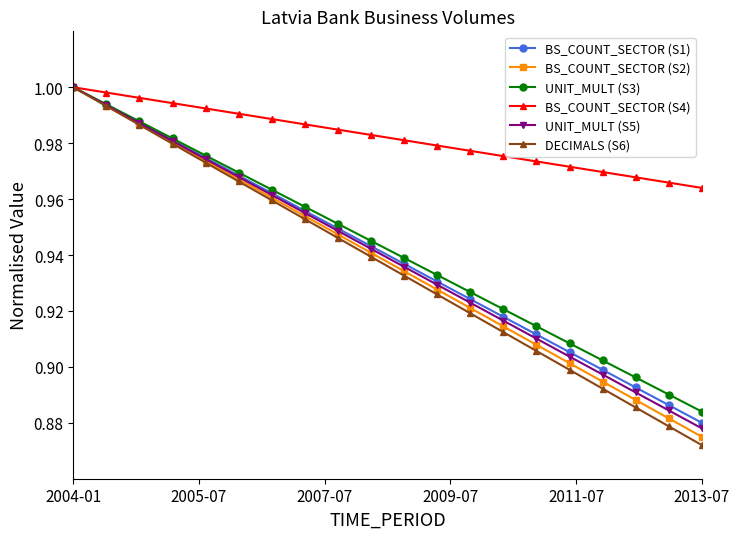

True or false: UNIT_MULT (S5) has more than 1 points higher than both neighbors.

False